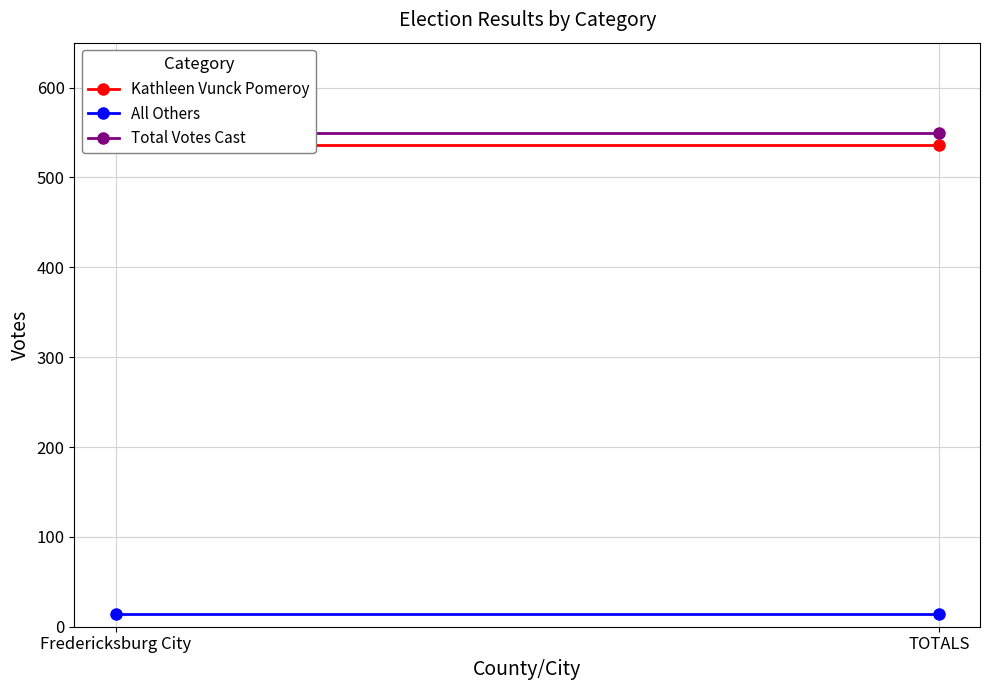

Reading left to right, list all the values displayed in this chart.

Kathleen Vunck Pomeroy: Fredericksburg City=536	TOTALS=536
All Others: Fredericksburg City=14	TOTALS=14
Total Votes Cast: Fredericksburg City=550	TOTALS=550